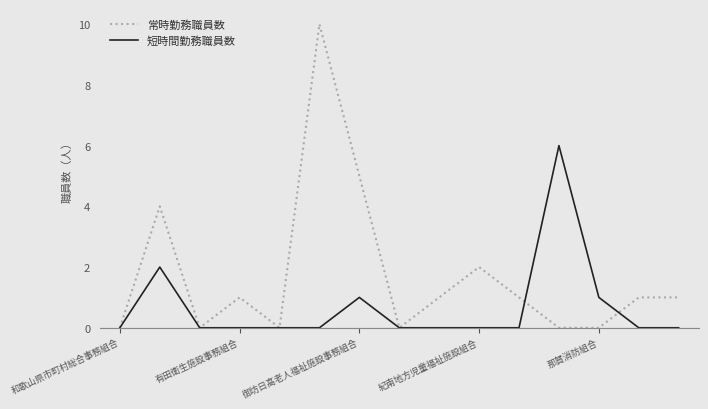

How many lines are shown in the chart?

2